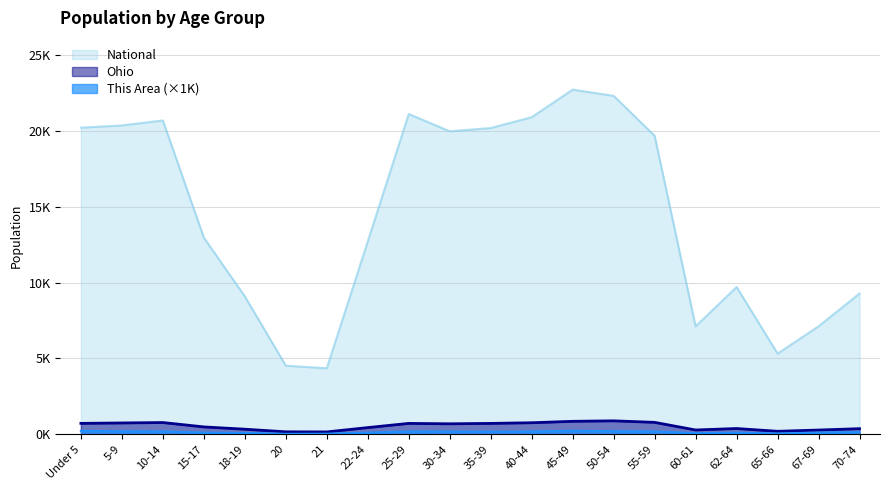

Rank the series by their maximum value, from lowest to highest.

This Area, Ohio, National